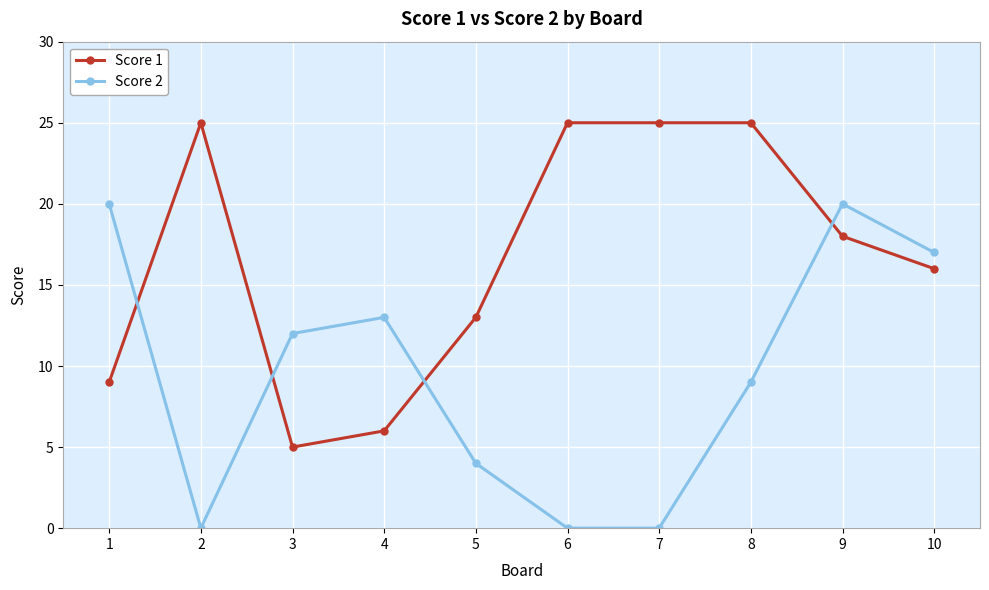

What is the maximum value for Score 1?

25